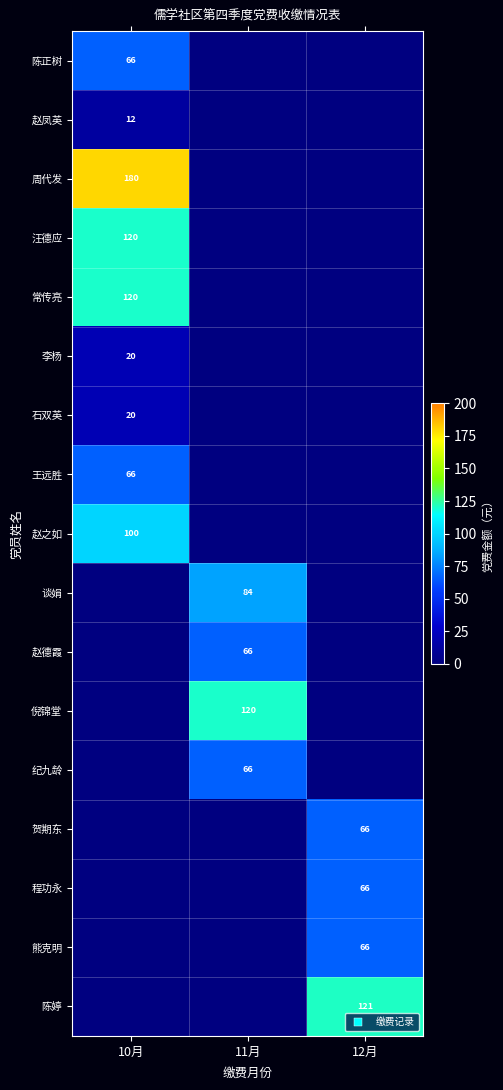

Is the value of 赵德霞 at 10月 greater than the value of 李杨 at 11月?

No